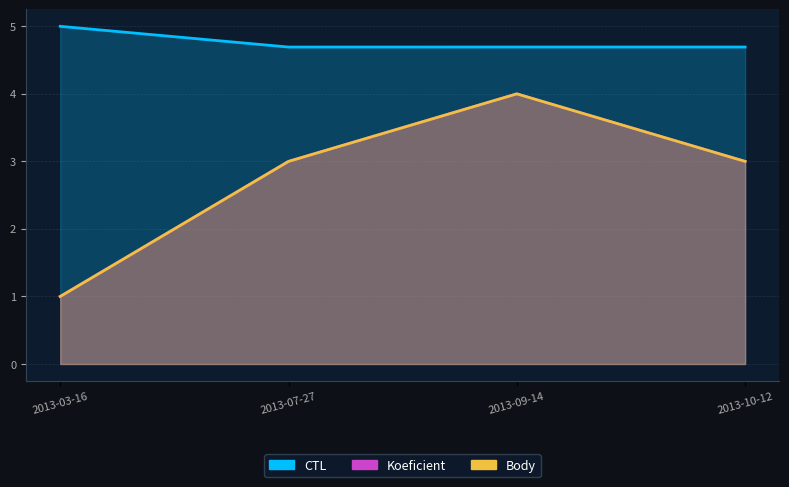

How many lines are shown in the chart?

3